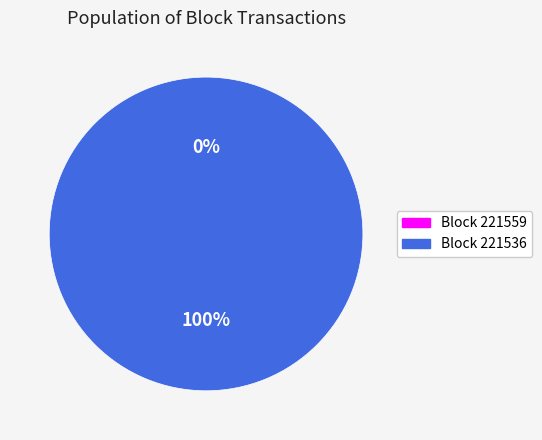

Which slice is the smallest?

221559